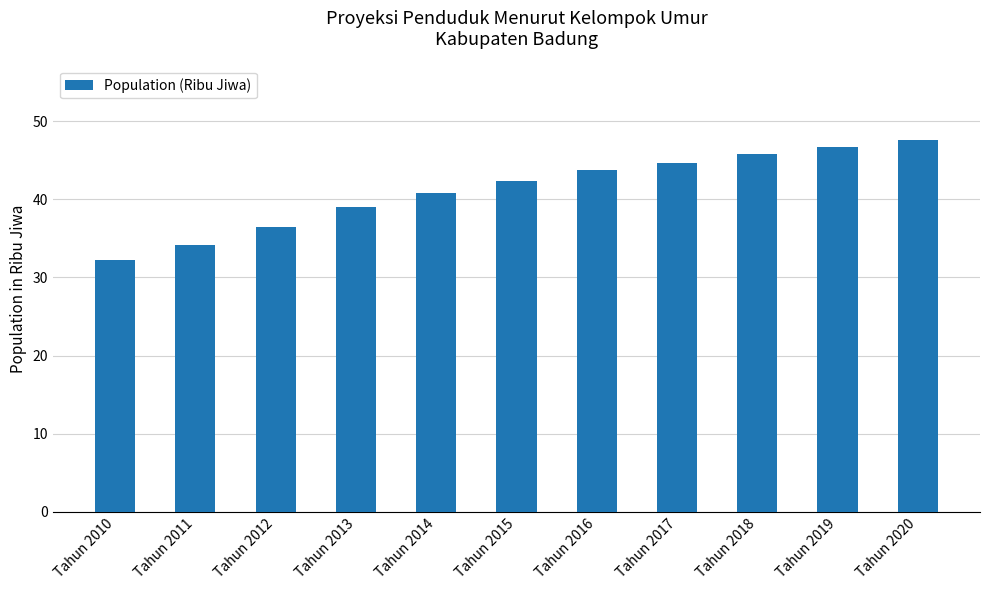

How many values exceed 42?

6